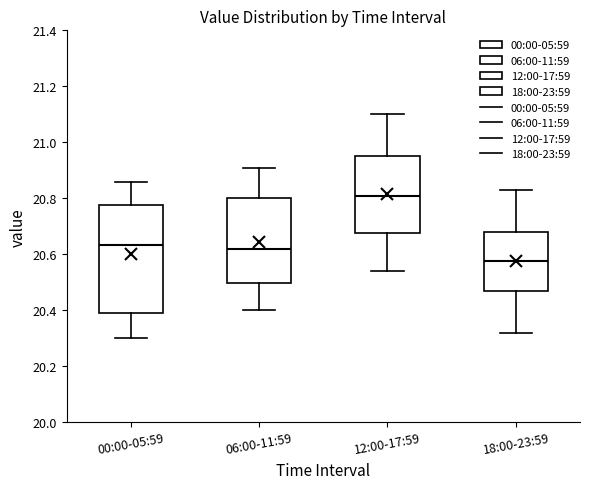

Where is the lower edge of the box for 18:00-23:59 on the y-axis? The values are not printed on the chart, so give them approximately, as read against the axis.

20.48